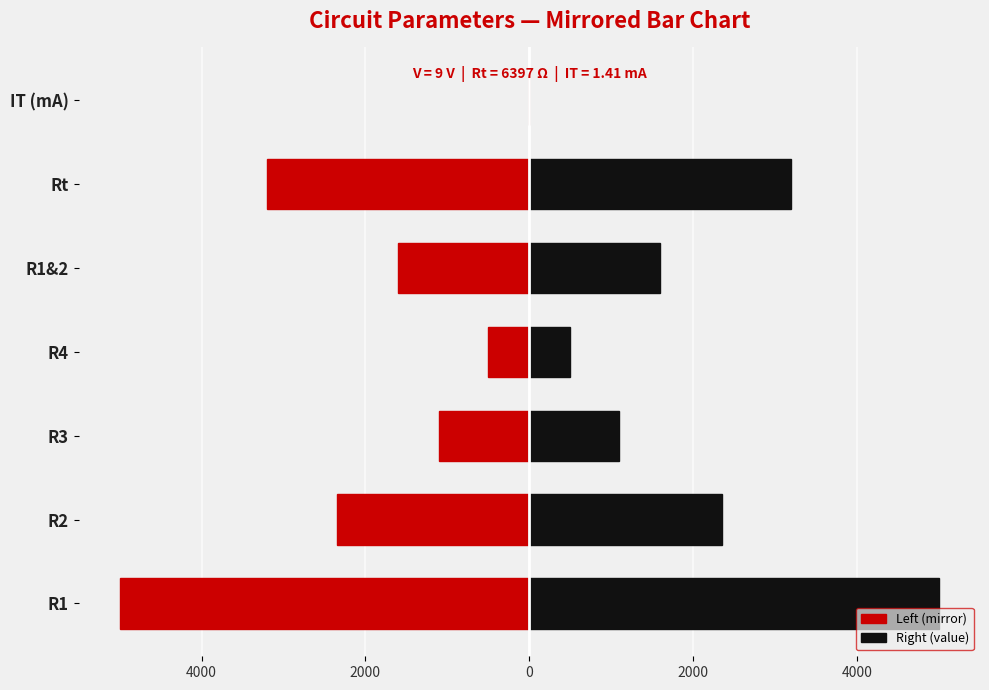

Rank the series at R1&2 from lowest to highest value.

Left (mirror), Right (value)